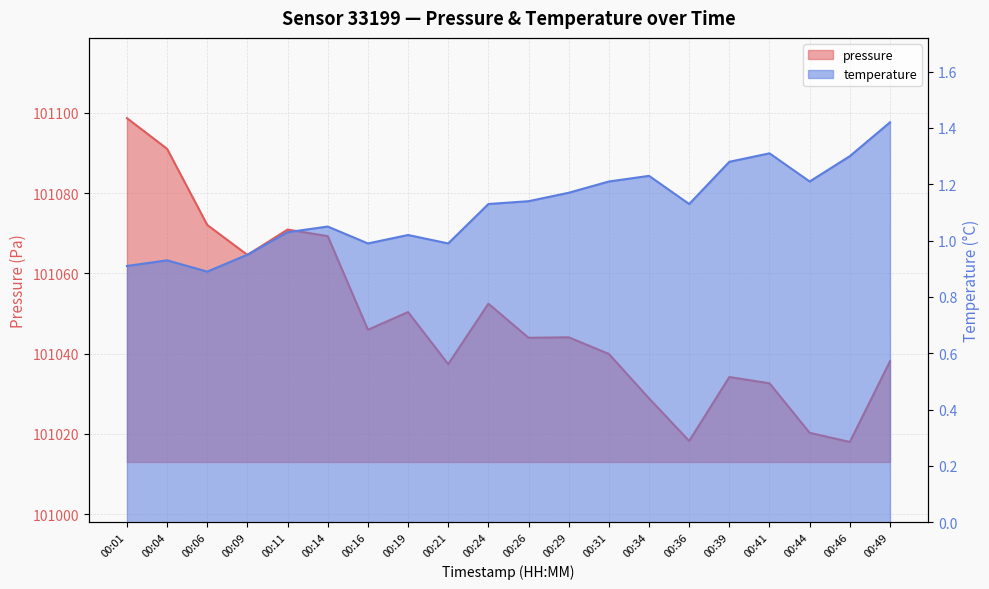

Is it true that temperature equals 1.0 at 00:16?

True